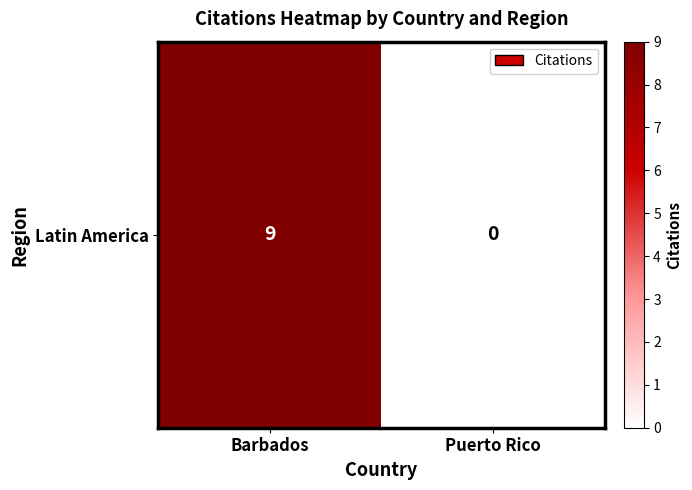

What is the average value?

4